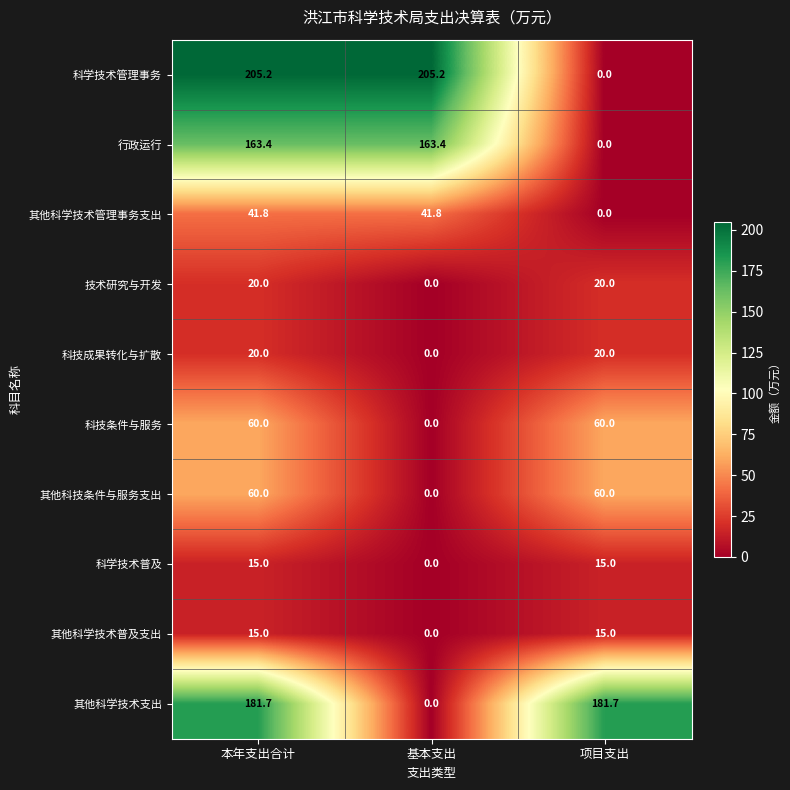

What is the difference between the 科学技术普及 values at 基本支出 and 本年支出合计?

15.0